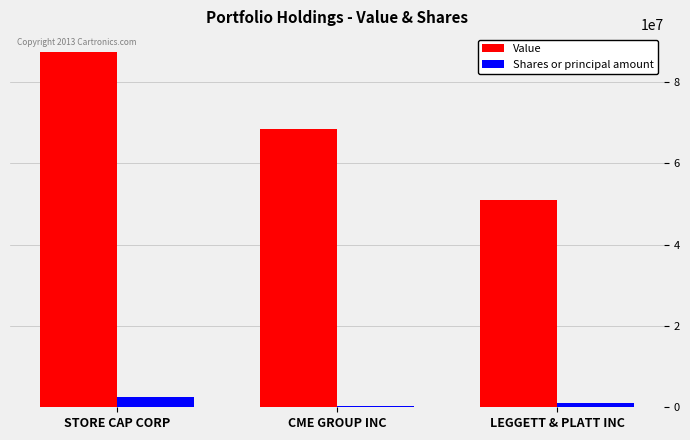

Reading left to right, extract all data points from this chart.

Value: STORE CAP CORP=87442000	CME GROUP INC=68455000	LEGGETT & PLATT INC=50894000
Shares or principal amount: STORE CAP CORP=2573330	CME GROUP INC=376025	LEGGETT & PLATT INC=1148857